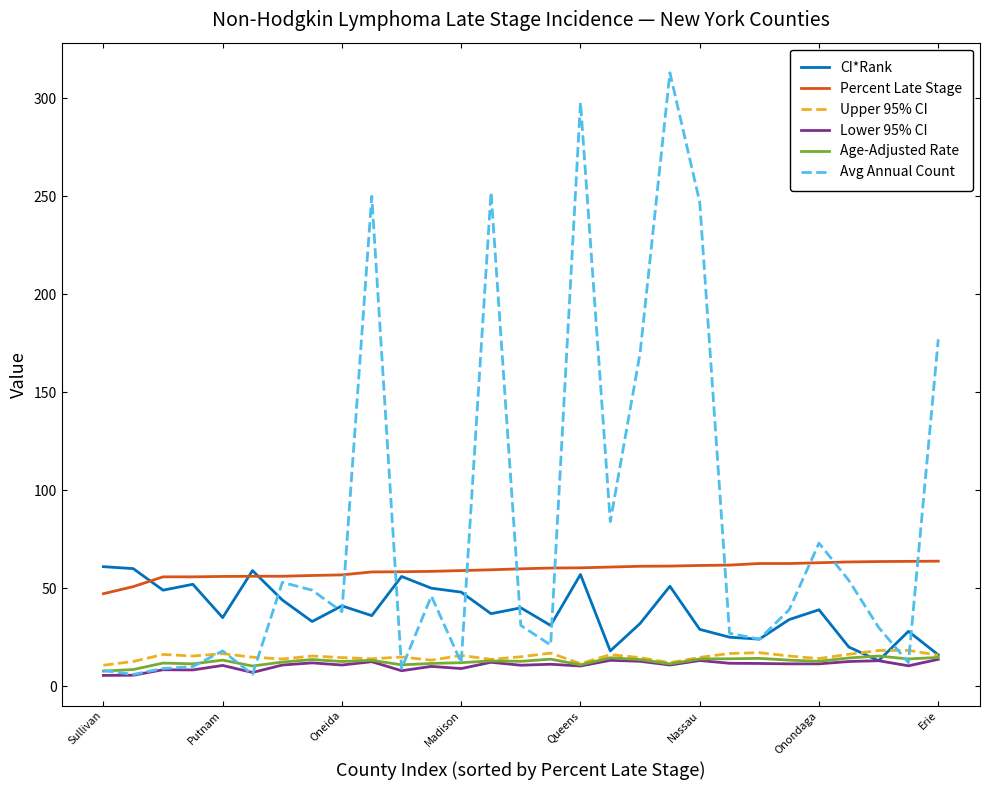

Which series has the largest range (max minus min)?

Avg Annual Count